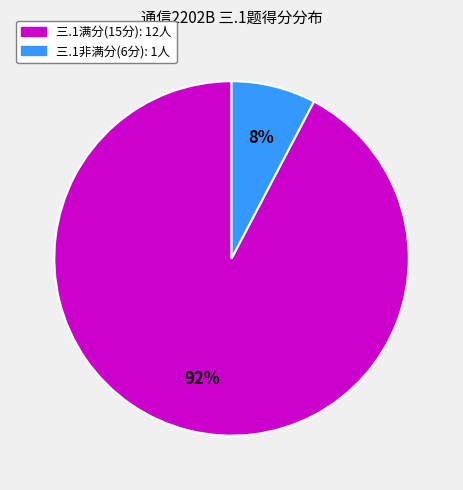

Does any single category account for the majority?

Yes